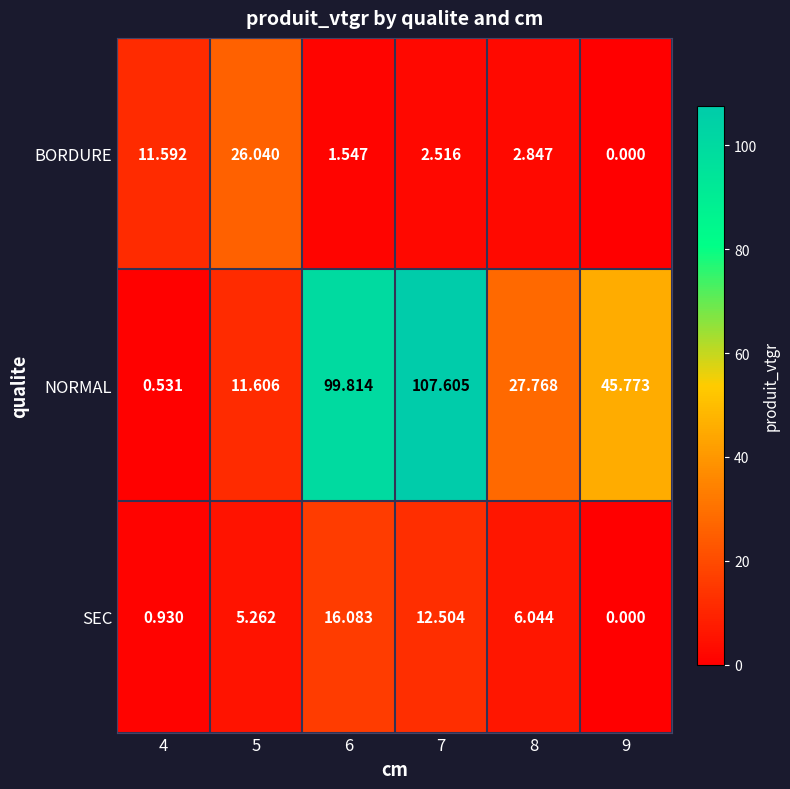

Rank the series by their maximum value, from lowest to highest.

SEC, BORDURE, NORMAL